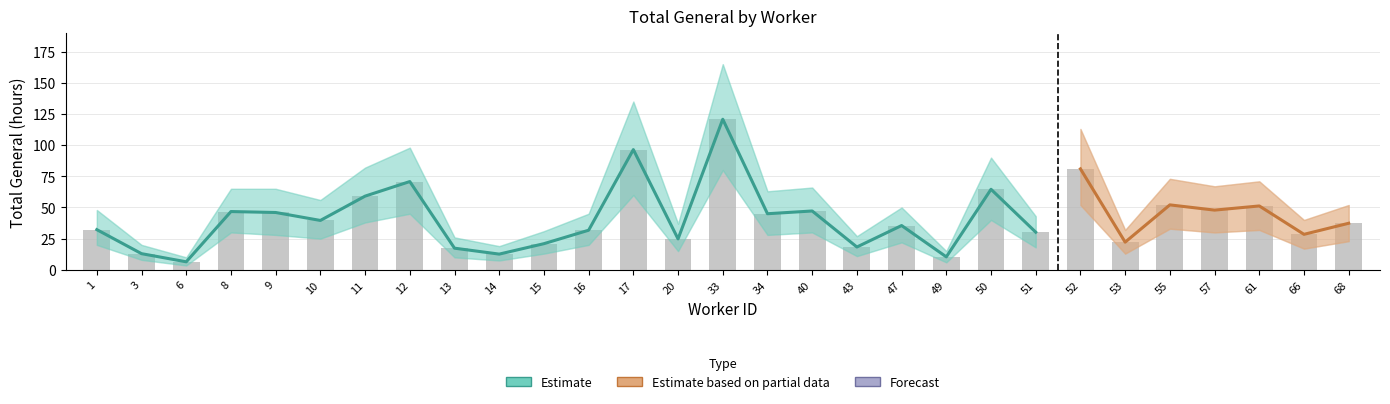

Where is Upper Bound nearest to the value 87?

50